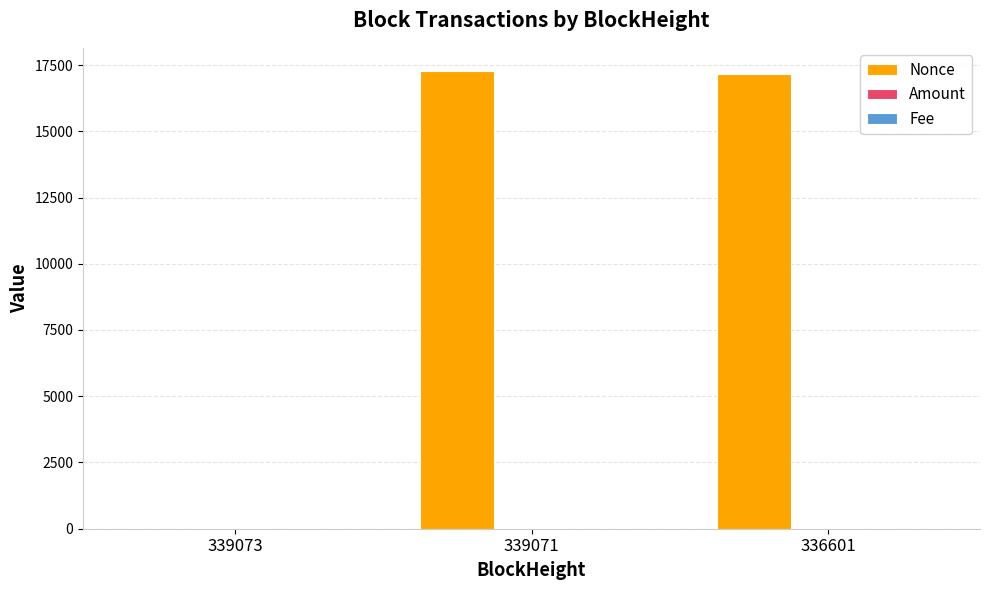

What is the difference between the Nonce values at 339071 and 339073?

17285.0